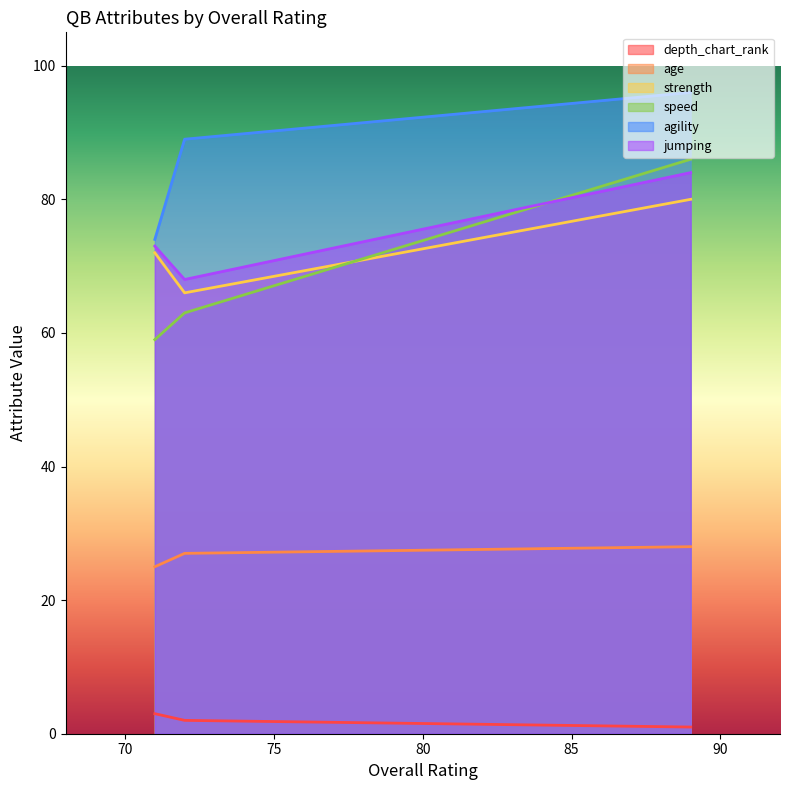

Does the chart have visible grid lines?

No